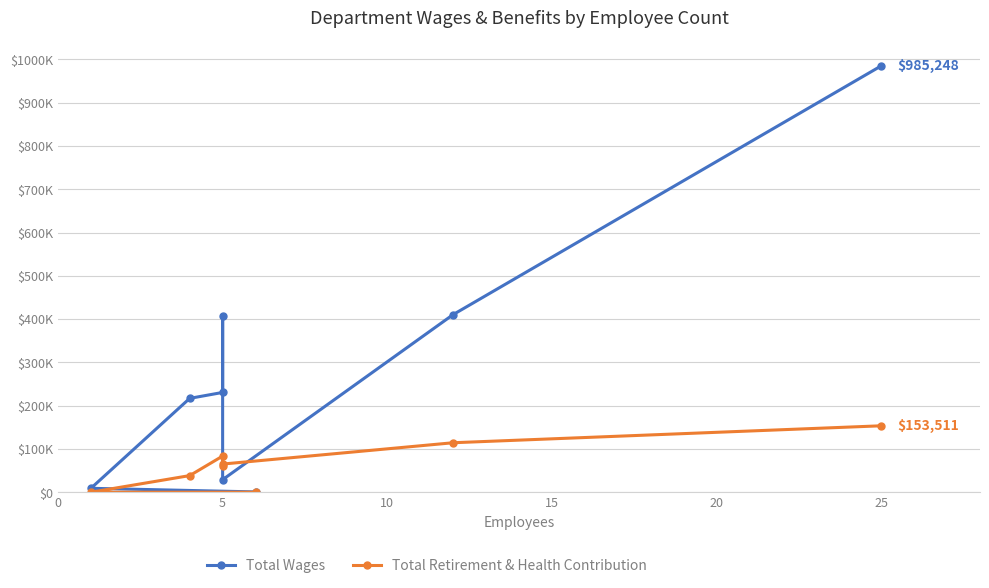

What is the value of the Total Wages point at the 2nd from the left?

9070.0